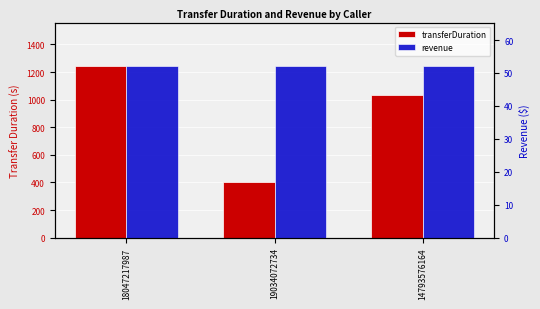

At which category is the sum across all series the highest?

18047217987